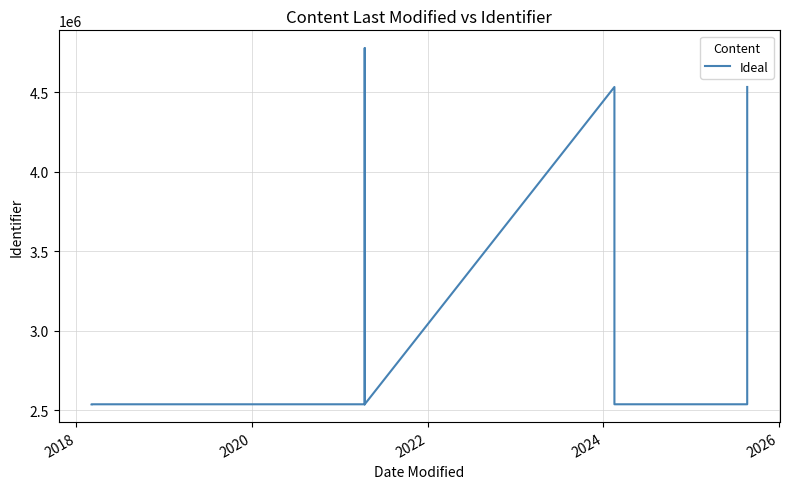

What is the difference between the maximum and minimum values?

2241047